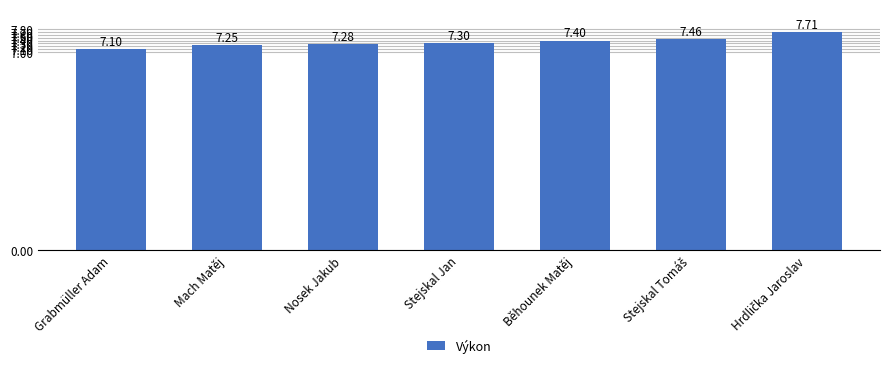

Which has a higher value, Mach Matěj or Nosek Jakub?

Nosek Jakub